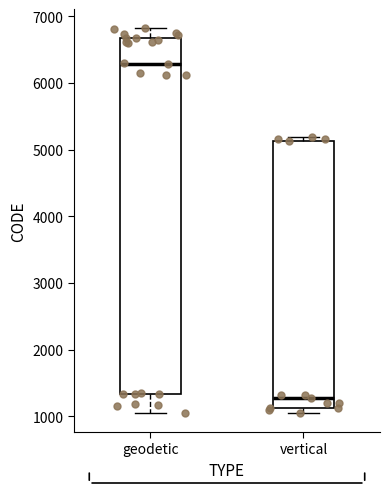

Reading left to right, read every box against the y-axis: the position of its median line, the range the box covers, and the ends of its whiskers. The values are not printed on the chart, so give them approximately, as read against the axis.

geodetic: median 6300, box 1300 to 6700, whiskers 1100 to 6800
vertical: median 1300, box 1100 to 5100, whiskers 1100 (just below the box's lower edge) to 5200